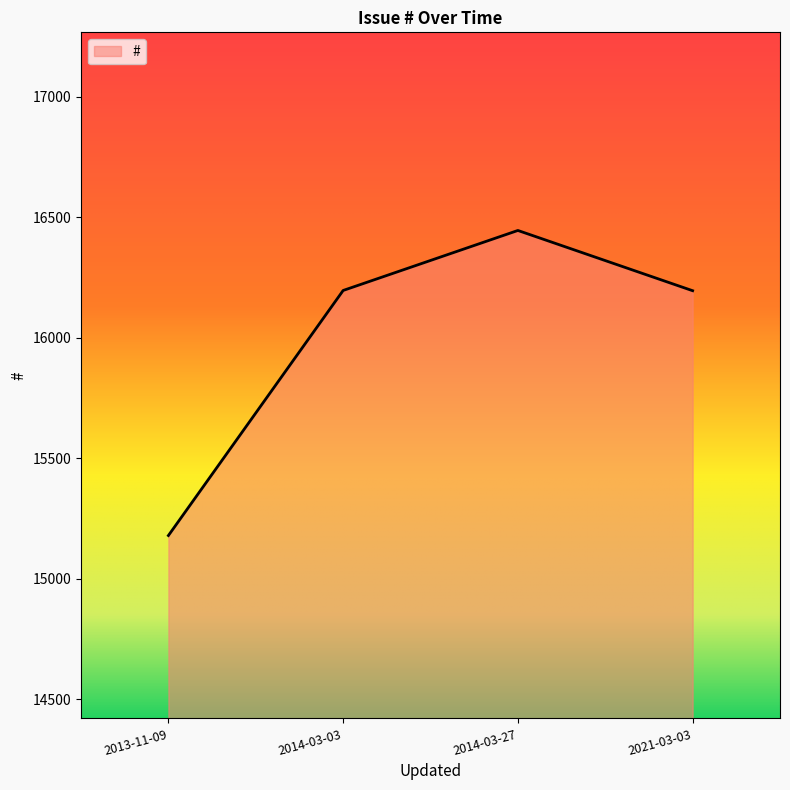

How many lines are shown in the chart?

1